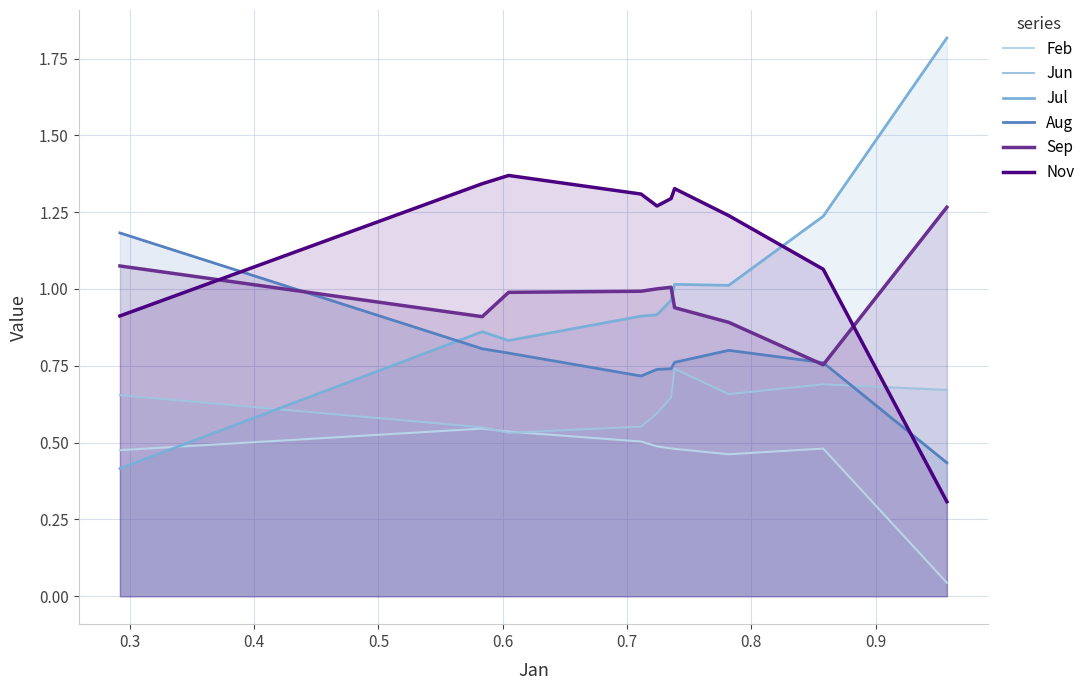

True or false: Jun has a value of 1.2 at 0.5.

False